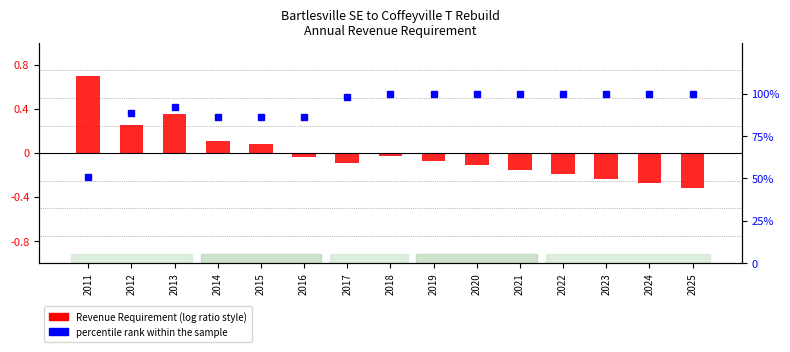

The percentile rank within the sample series shows 100.0 at 2019. True or false?

True